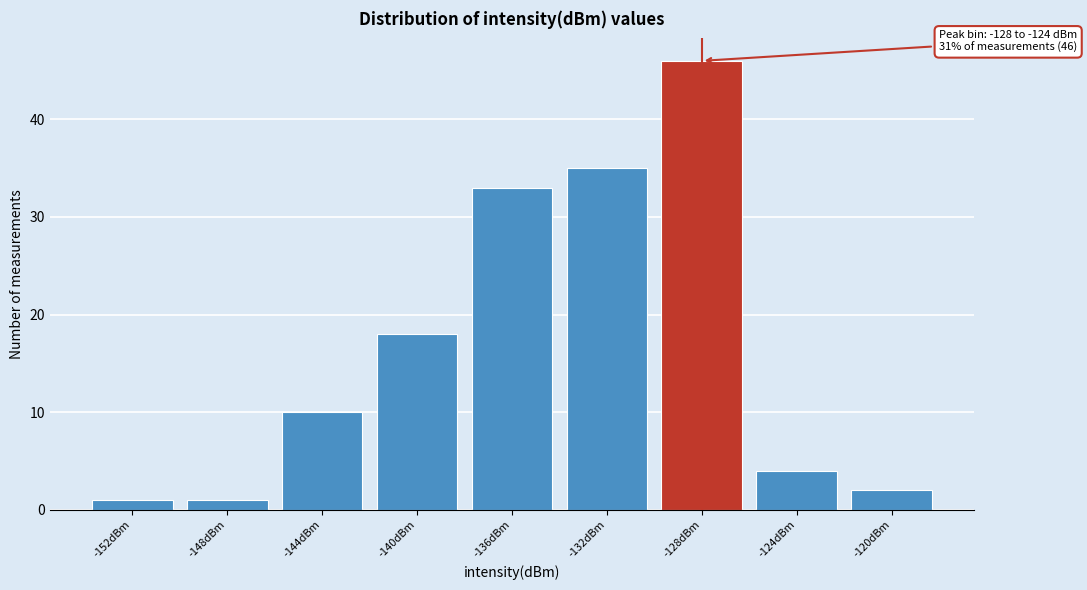

Reading left to right, what are all the values shown in this chart?

1	1	10	18	33	35	46	4	2